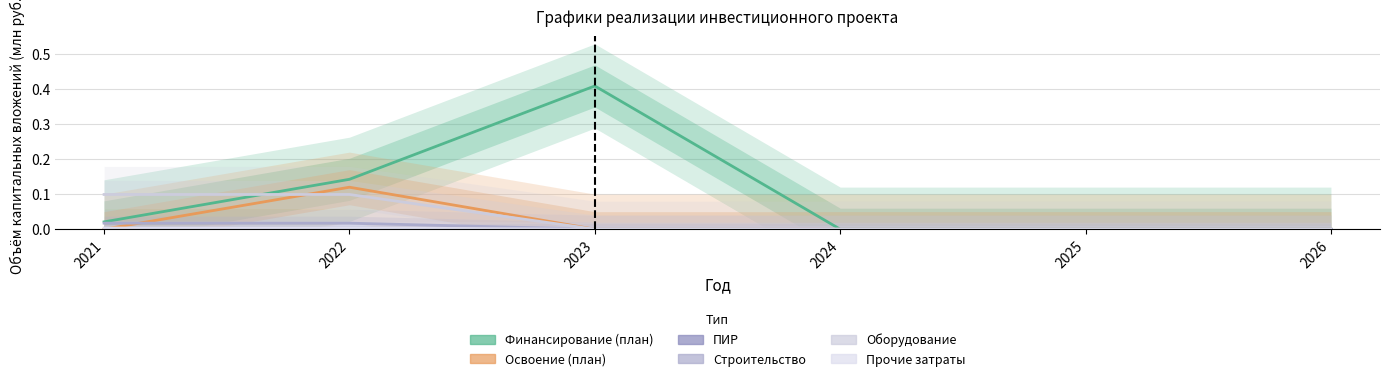

Reading right to left, what are all the values shown in this chart?

Финансирование (план): 0.0	0.0	0.0	0.4	0.1	0.0
Освоение (план): 0.0	0.0	0.0	0.0	0.1	0.0
ПИР: 0.0	0.0	0.0	0.0	0.0	0.0
Строительство: 0.0	0.0	0.0	0.0	0.0	0.0
Оборудование: 0.0	0.0	0.0	0.0	0.1	0.1
Прочие затраты: 0.0	0.0	0.0	0.0	0.0	0.0